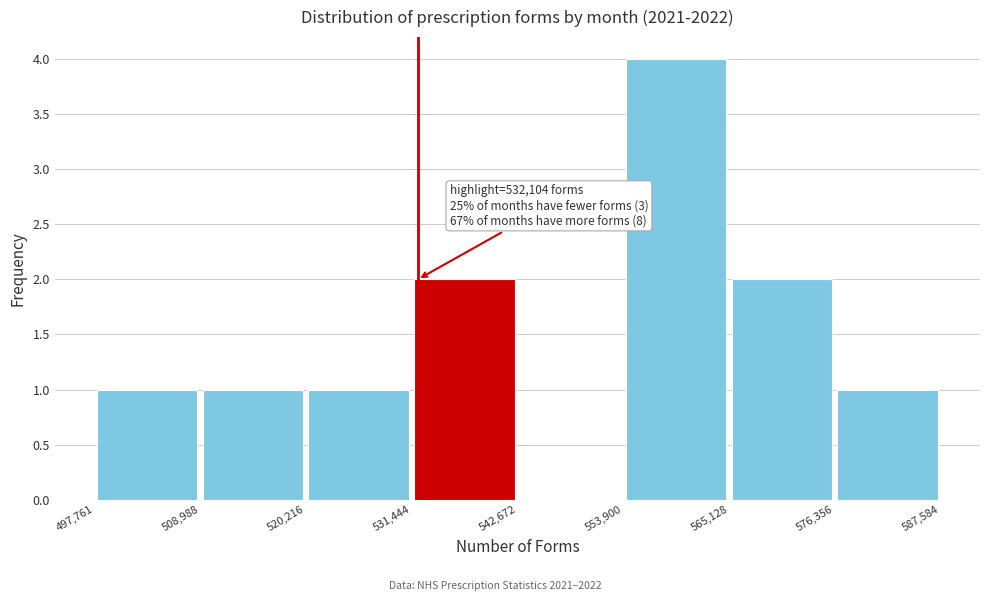

Over which range of the x-axis is the bar tallest?

553,900 to 565,128